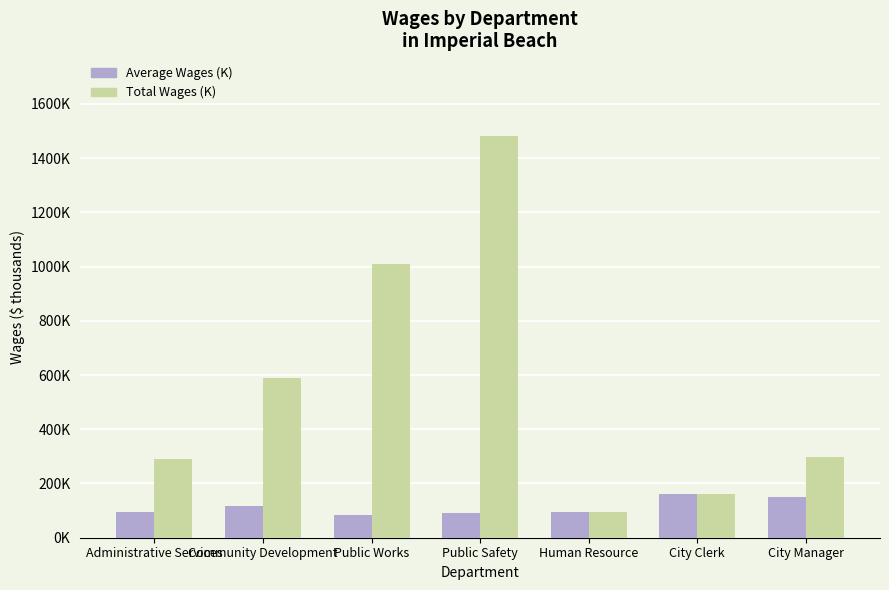

Are the bars grouped side by side (vs. stacked)?

Yes